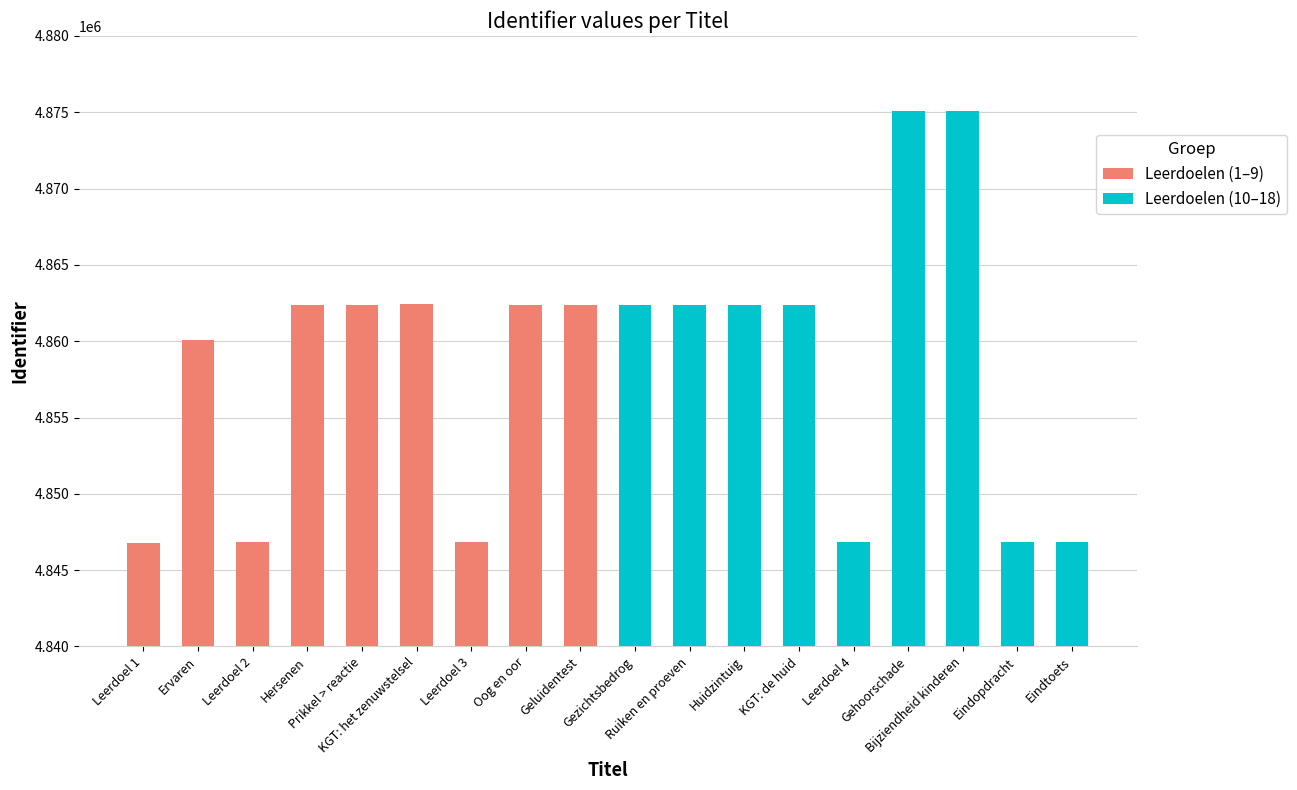

The Leerdoelen (1–9) series shows 4862397 at Oog en oor. True or false?

True